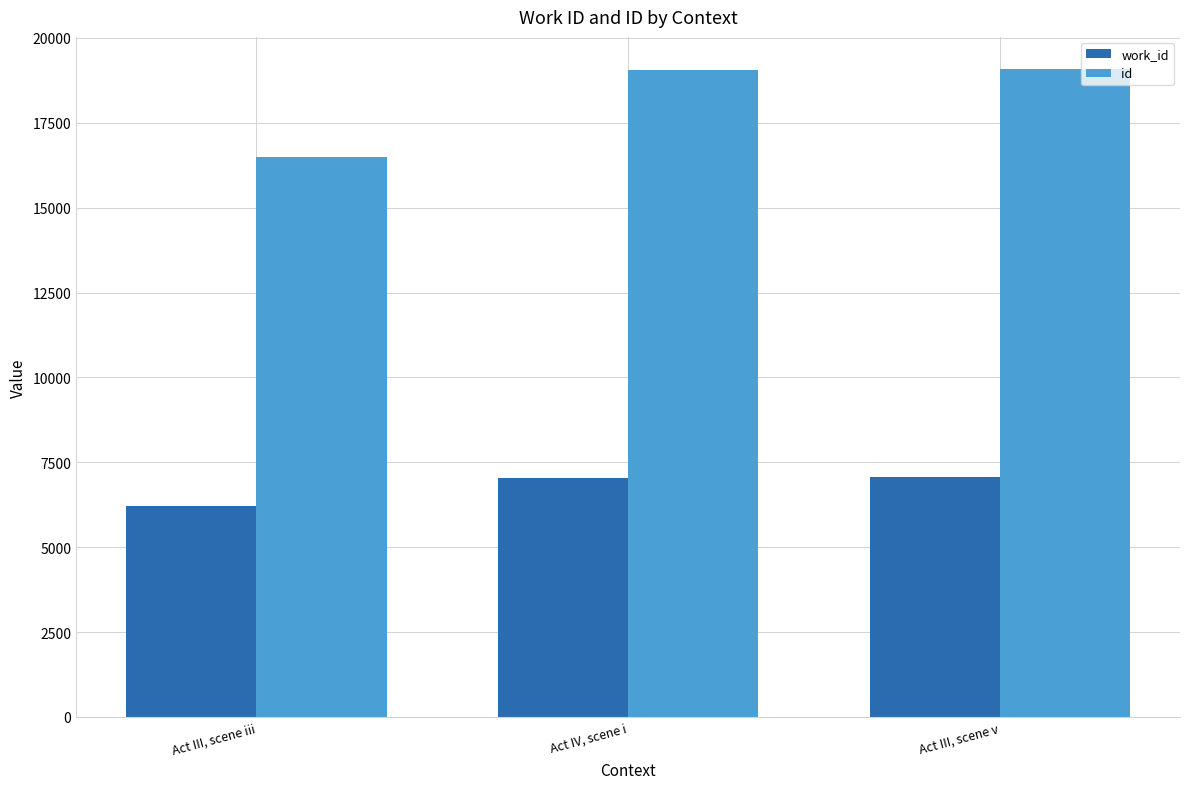

How many bars are there in each group?

2